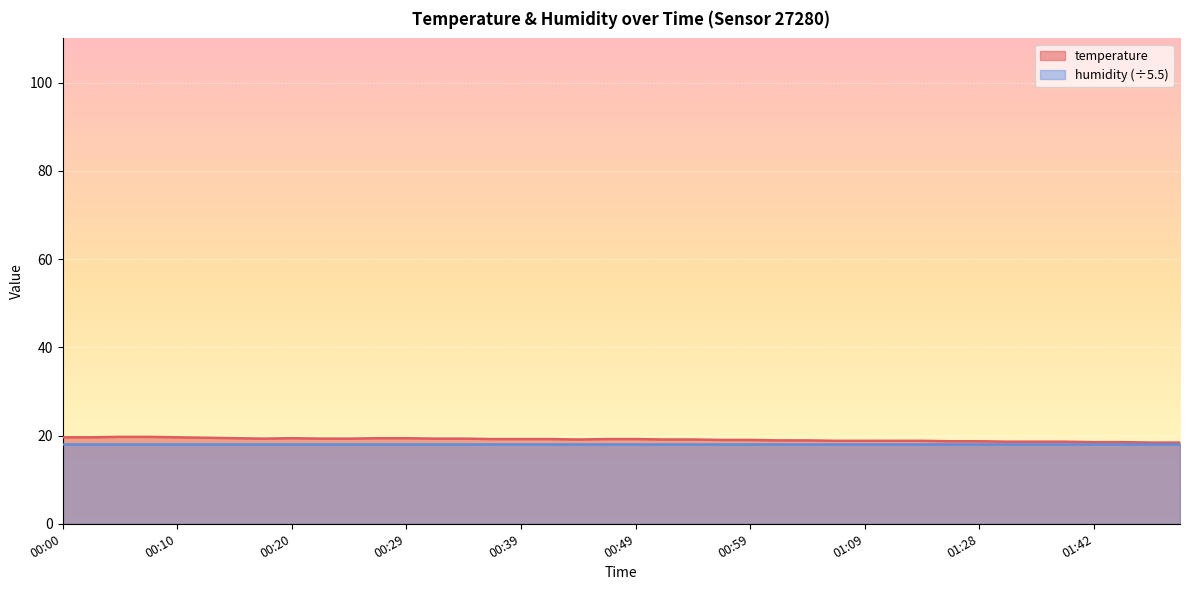

Is it true that the value at 00:34 is 19.3?

True